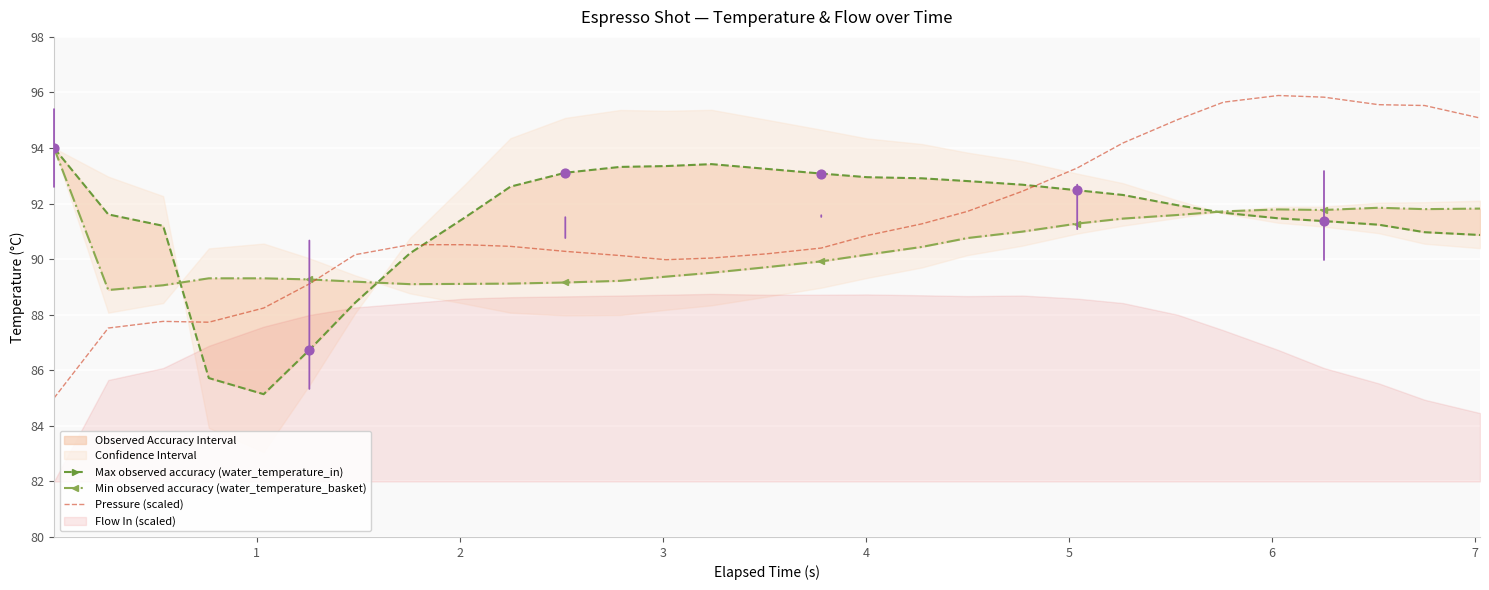

What is the minimum value for Pressure (scaled)?

85.0